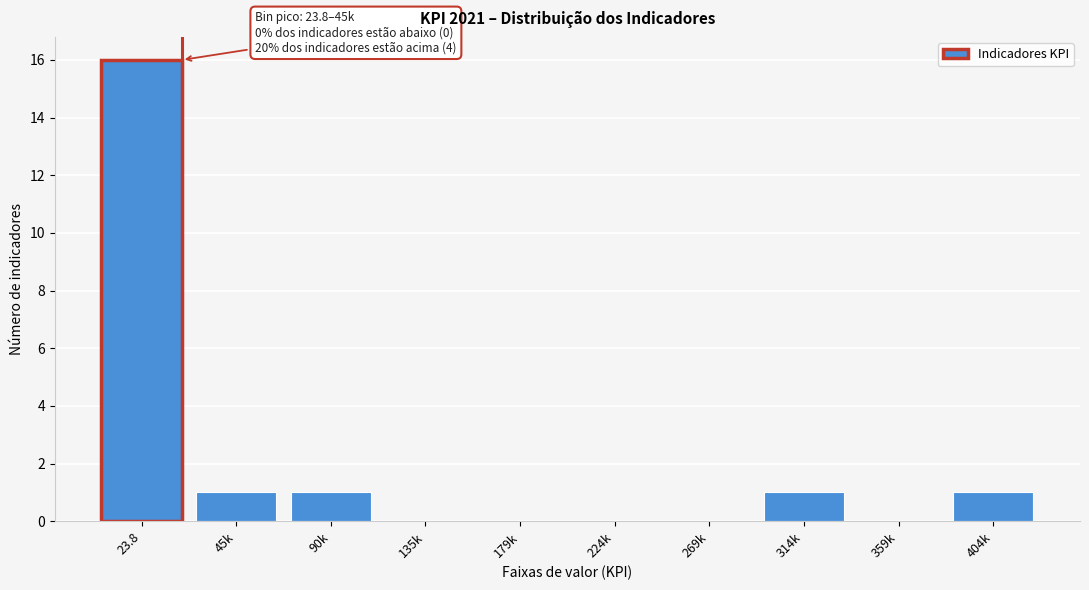

Reading left to right, extract all data points from this chart.

23.8=16	45k=1	90k=1	135k=0	179k=0	224k=0	269k=0	314k=1	359k=0	404k=1